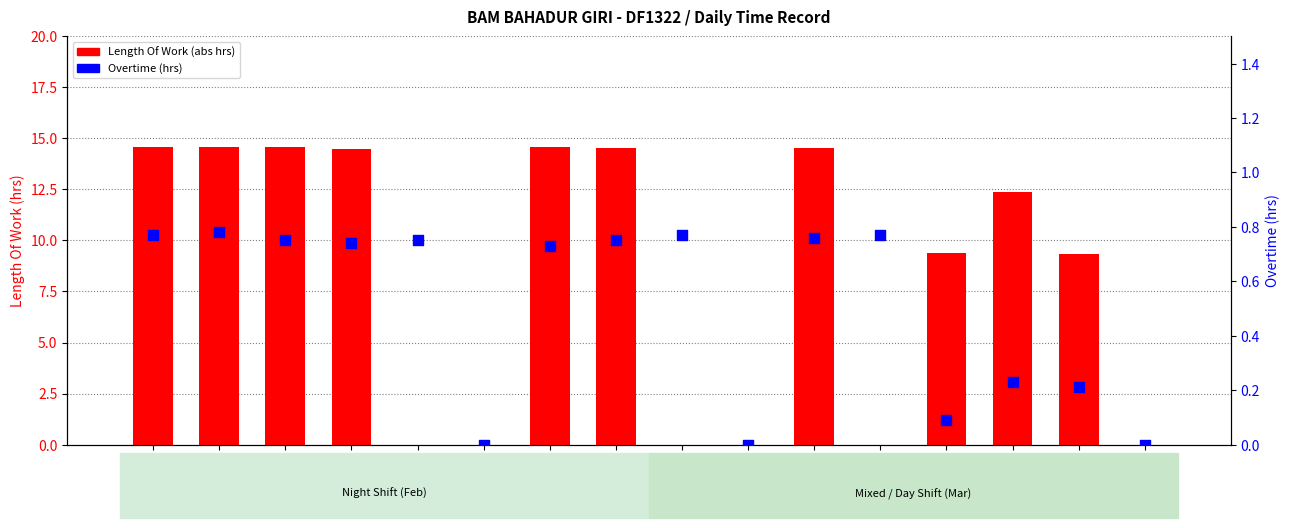

At how many categories does at least one series exceed 10?

8